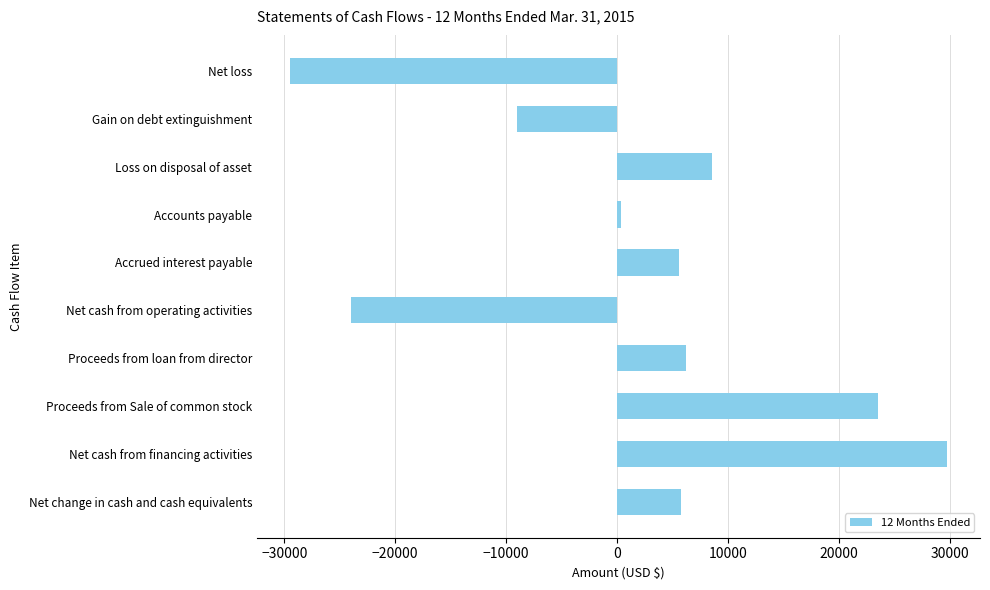

What is the change in value from Net loss to Loss on disposal of asset?

+38056